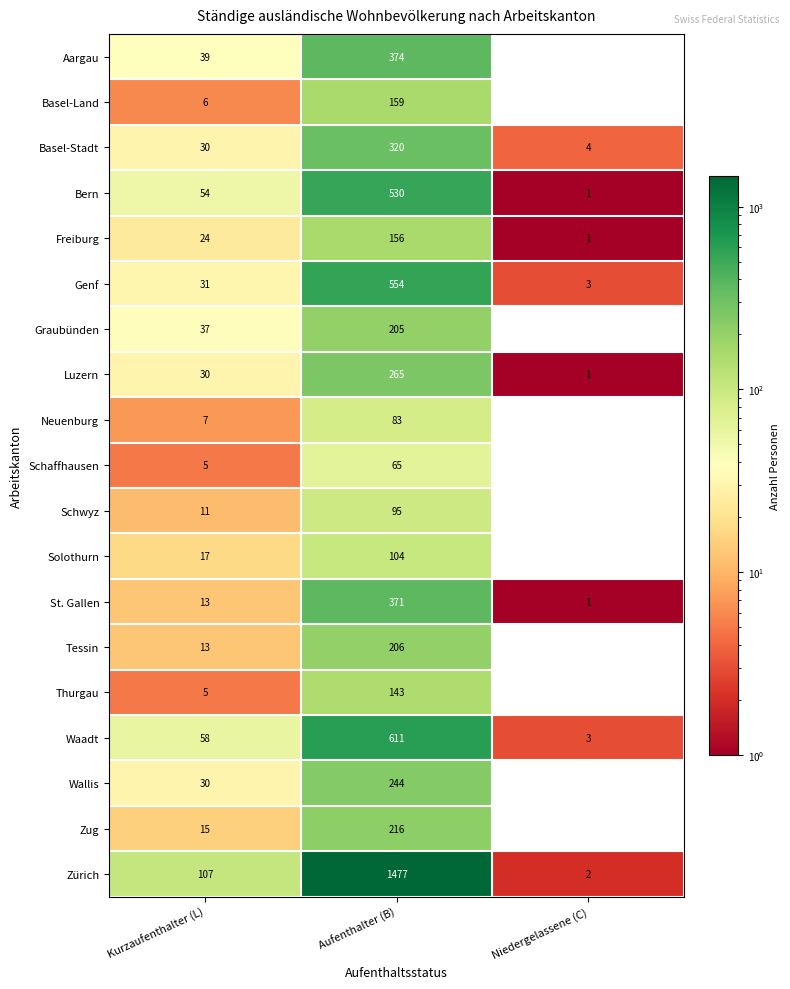

Rank the series at Aufenthalter (B) from lowest to highest value.

Schaffhausen, Neuenburg, Schwyz, Solothurn, Thurgau, Freiburg, Basel-Land, Graubünden, Tessin, Zug, Wallis, Luzern, Basel-Stadt, St. Gallen, Aargau, Bern, Genf, Waadt, Zürich